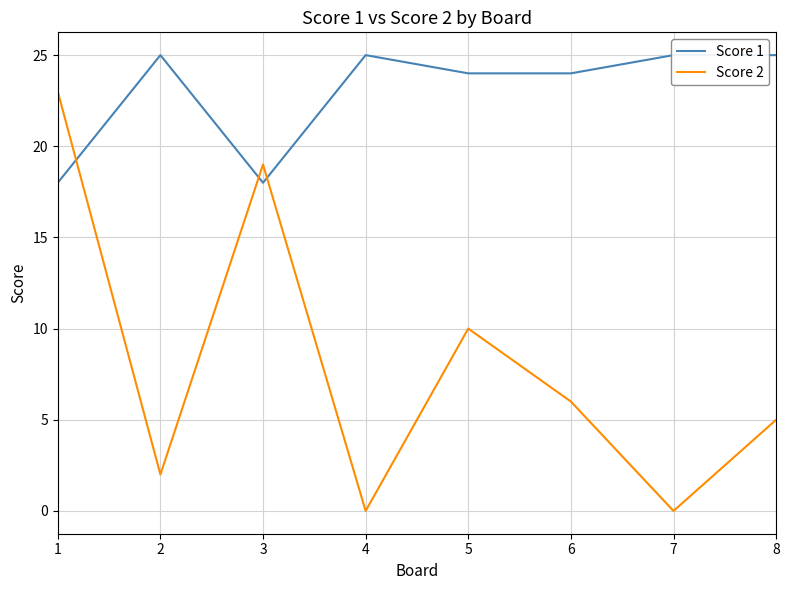

How many interior local valleys does the Score 2 series have?

3